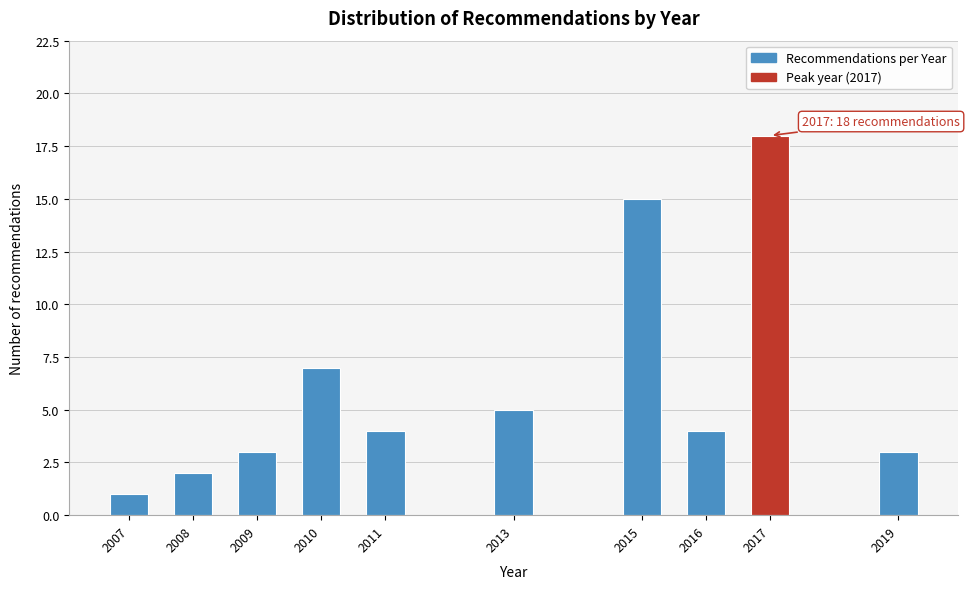

Reading left to right, extract all data points from this chart.

1	2	3	7	4	5	15	4	18	3